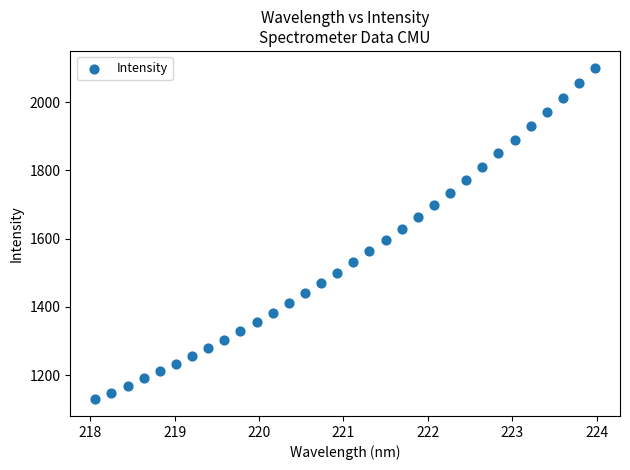

What is the range of X values (max minus min)?

5.9